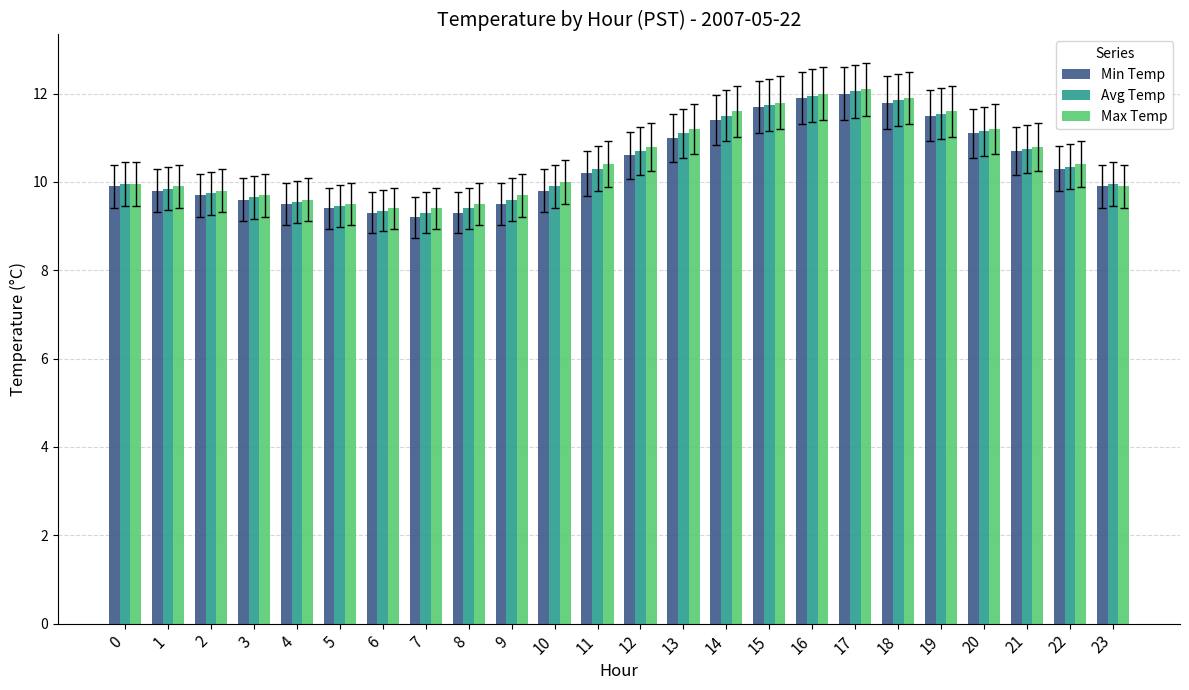

What is the greatest value displayed?

12.1